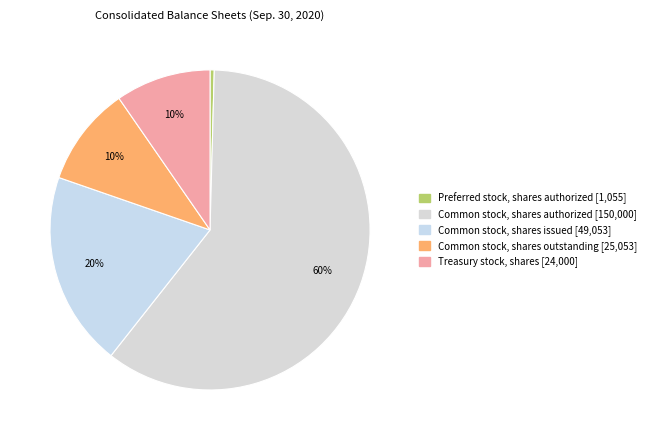

Between Treasury stock, shares and Common stock, shares authorized, which is larger?

Common stock, shares authorized